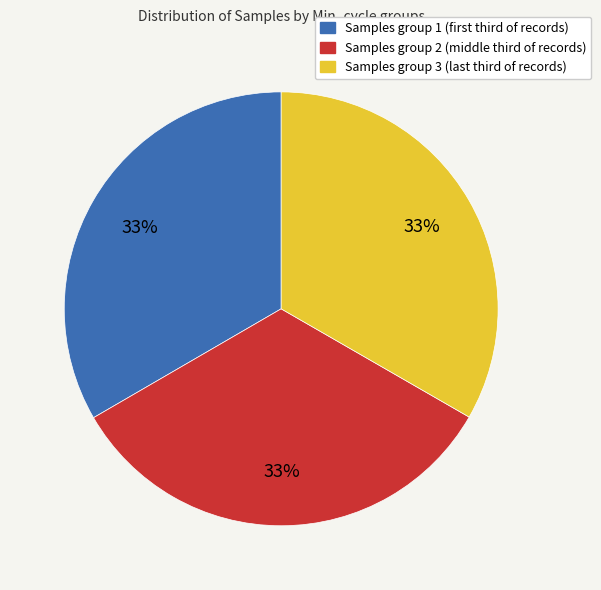

Is there a majority slice in this chart?

No